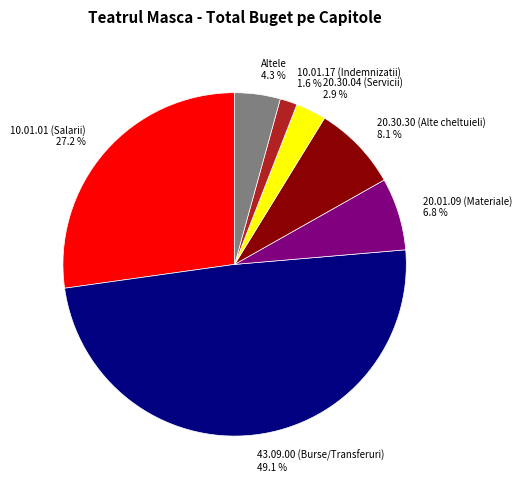

Count the number of slices in the pie.

7